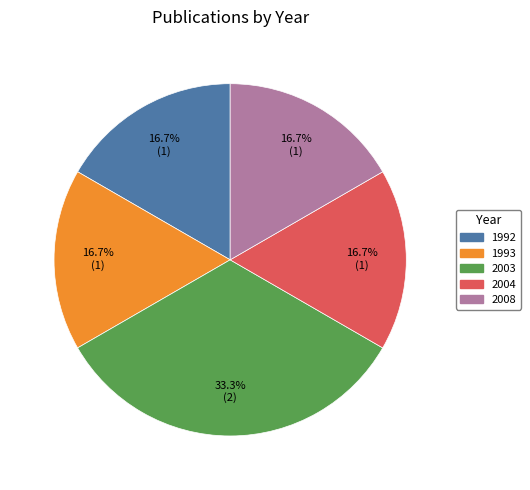

Does 1992 represent more than half of the total?

No